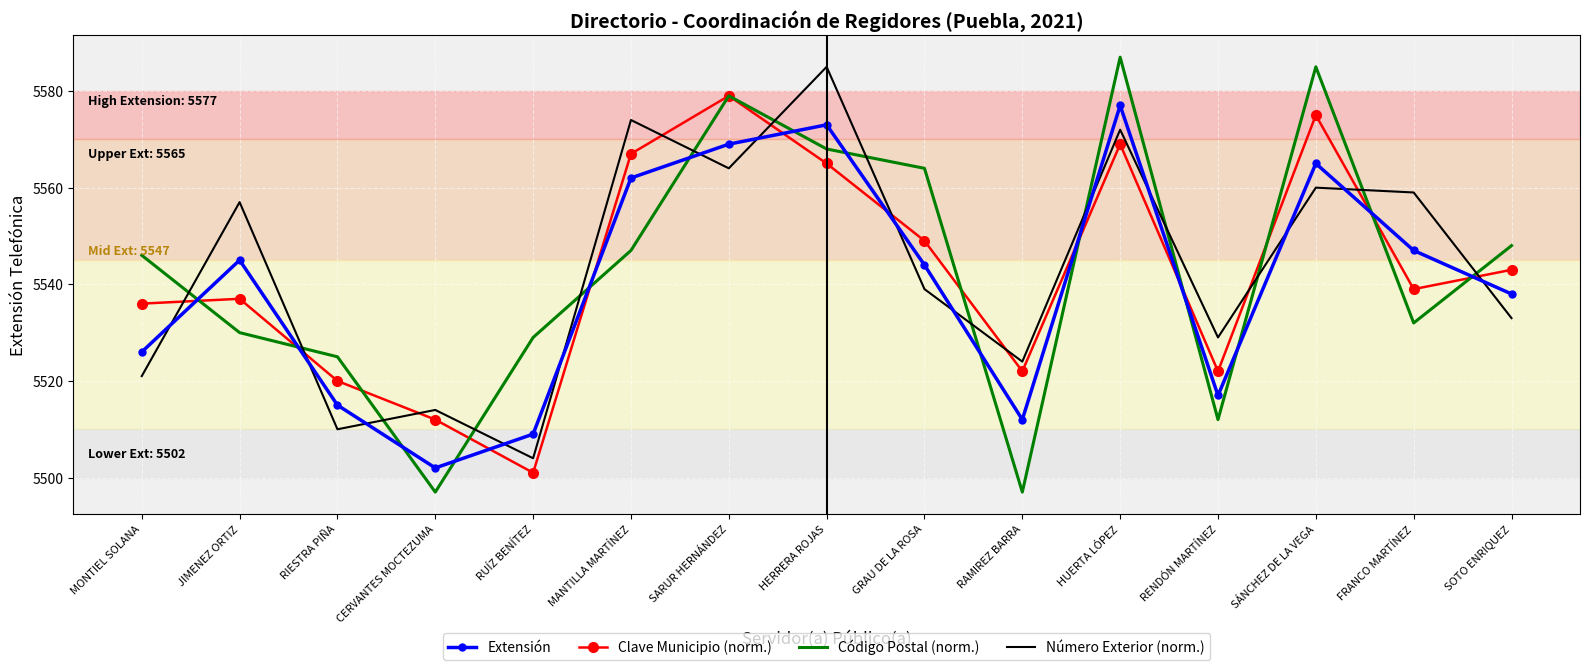

Rank the series at MONTIEL SOLANA from highest to lowest value.

Código Postal (norm.), Clave Municipio (norm.), Extensión, Número Exterior (norm.)